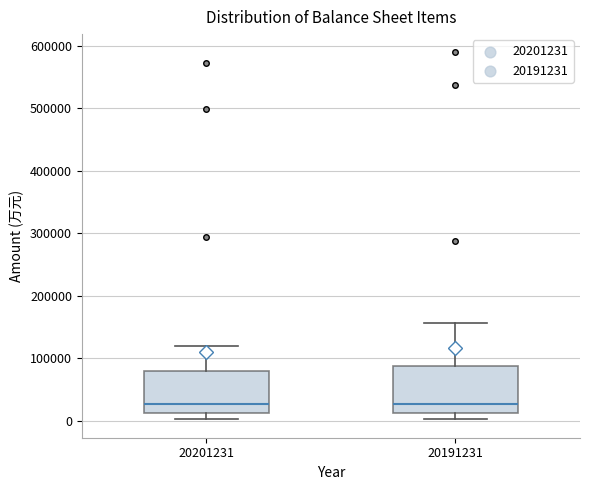

Reading left to right, read every box against the y-axis: the position of its median line, the range the box covers, and the ends of its whiskers. The values are not printed on the chart, so give them approximately, as read against the axis.

20201231: median 30000, box 10000 to 80000, whiskers 0 to 120000
20191231: median 30000, box 10000 to 90000, whiskers 0 to 160000